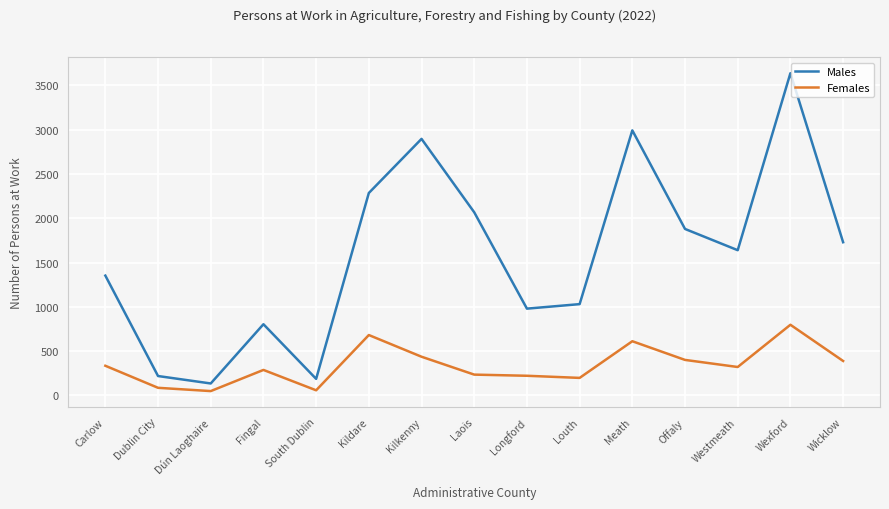

True or false: Males and Females cross at least once.

False